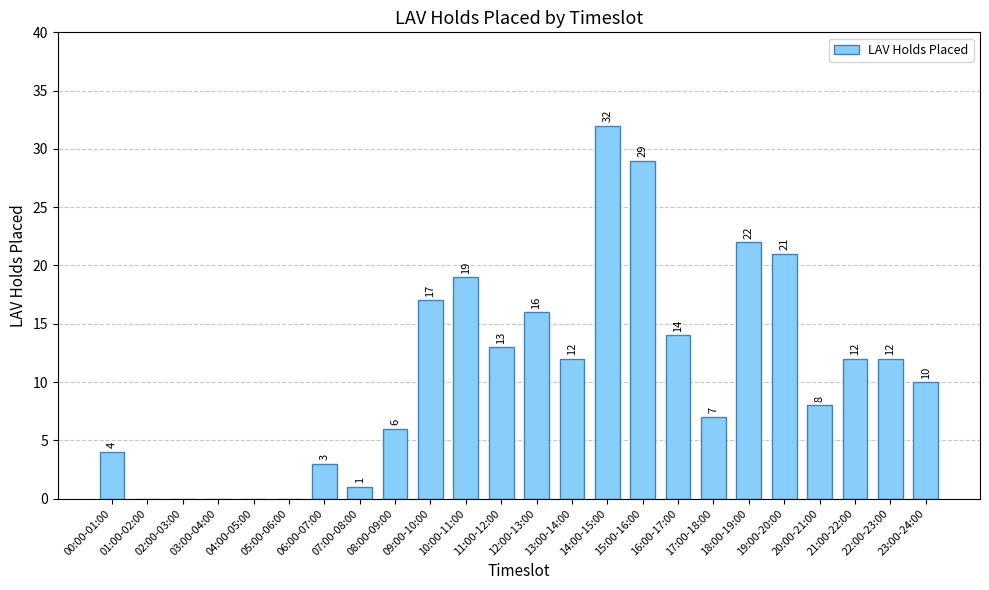

At which label does the data first exceed 12?

09:00-10:00